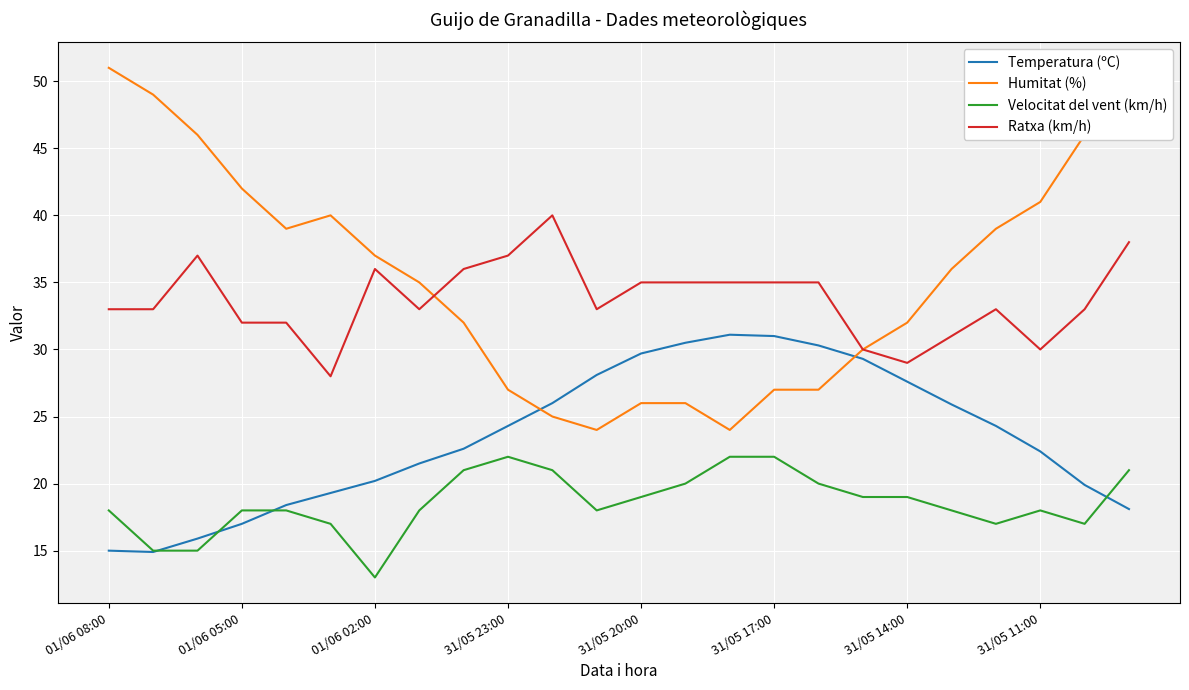

Which series has the largest range (max minus min)?

Humitat (%)